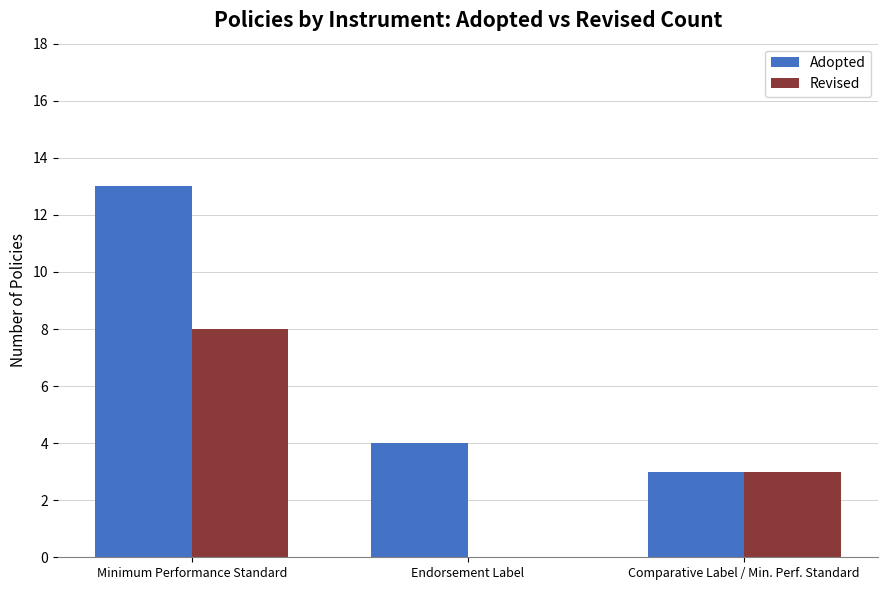

At which category is the sum across all series the highest?

Minimum Performance Standard